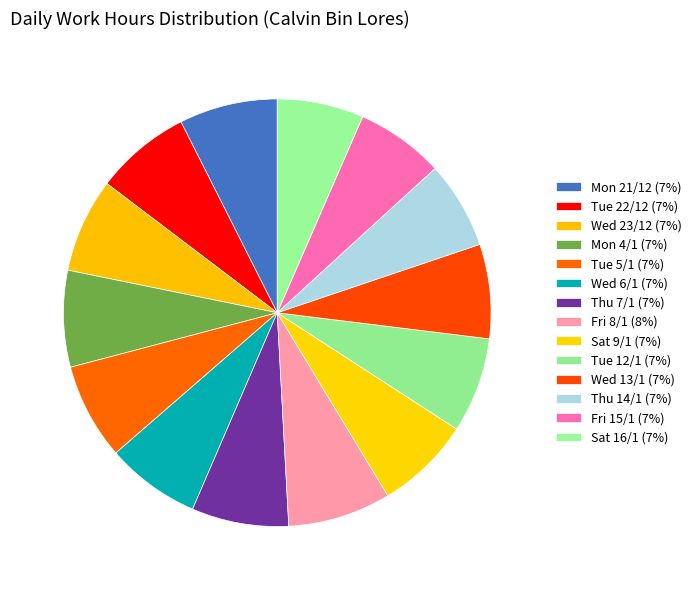

Which slice is the largest?

Fri 8/1